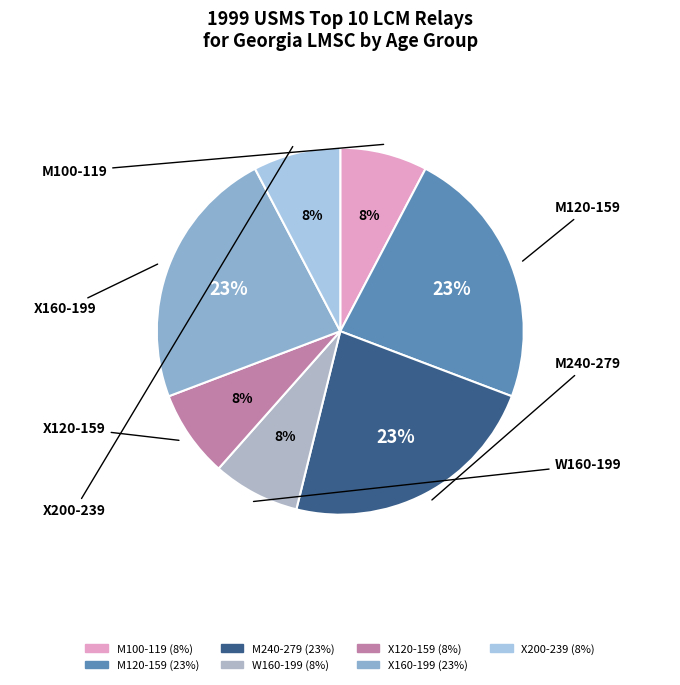

Do X200-239 and W160-199 together represent more than half of the pie?

No